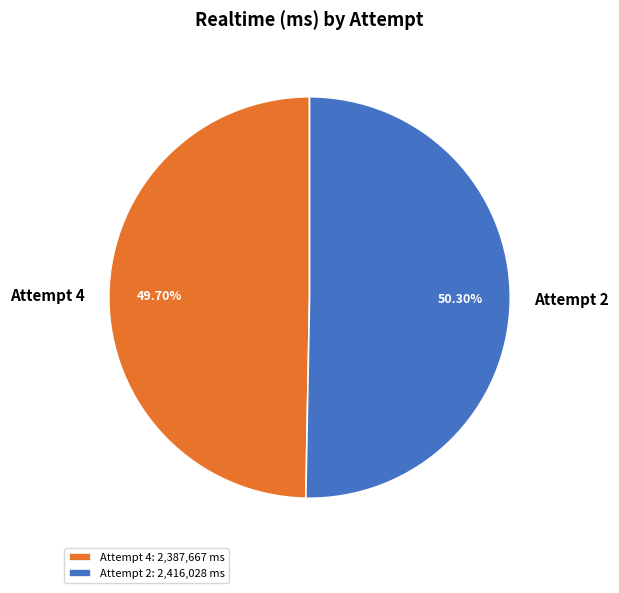

Is it true that Attempt 4 is 50% of the pie?

True